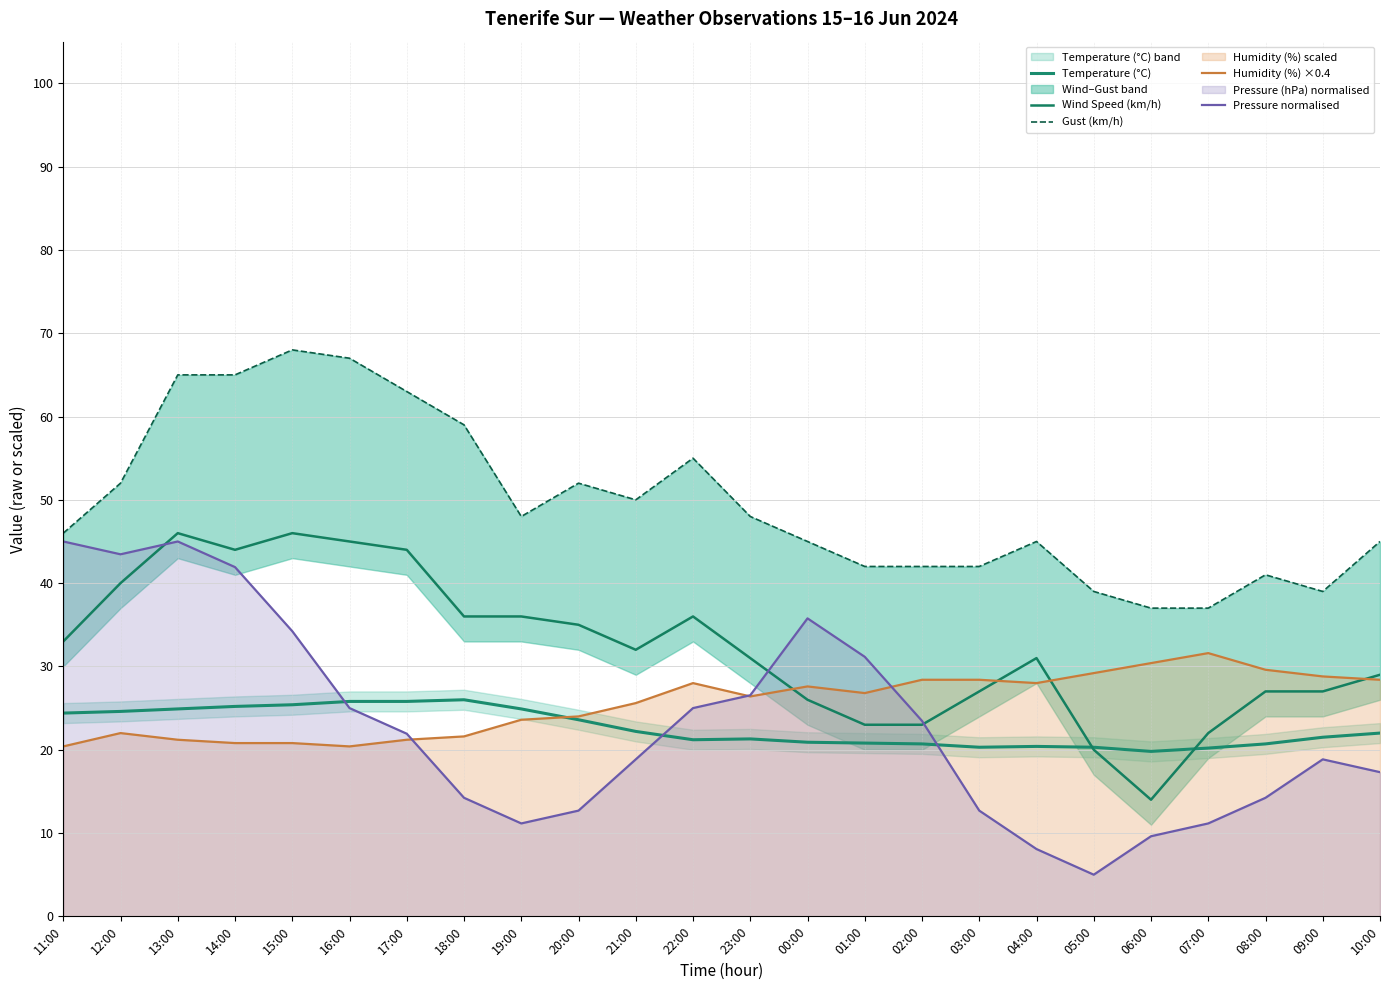

What is the sum of all Wind Speed (km/h) values?

773.0